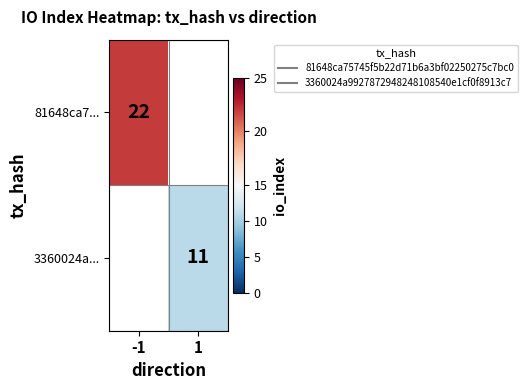

Is the value of 81648ca7... at 1 greater than the value of 3360024a... at 1?

No